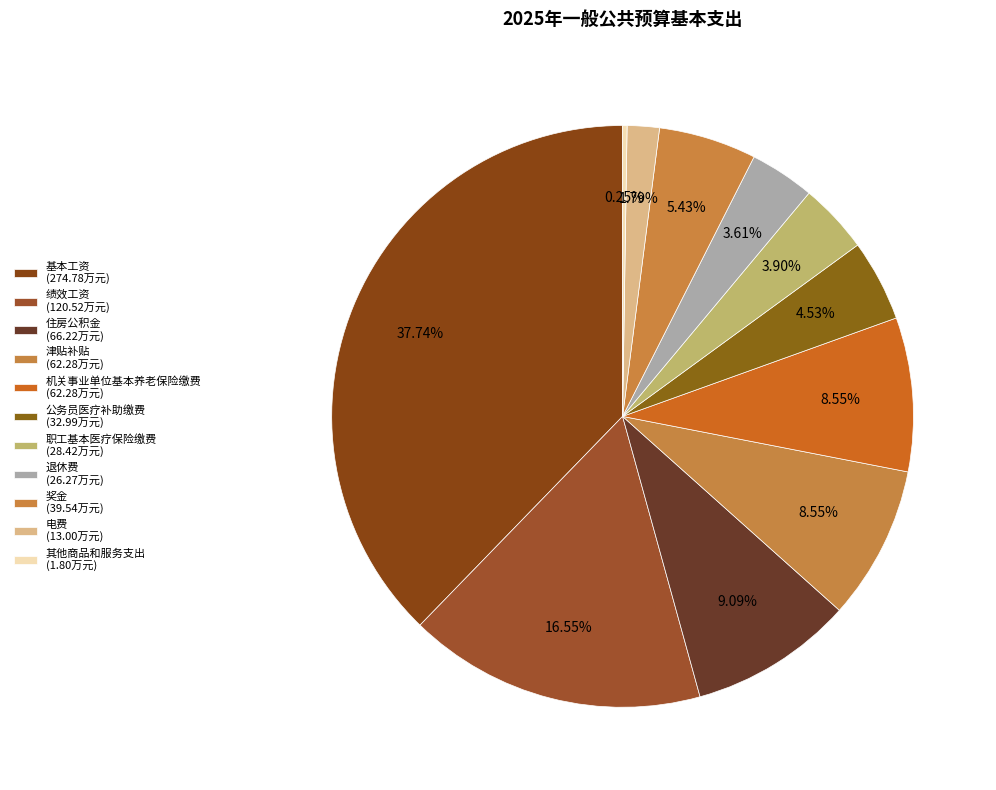

To the nearest percent, what portion does 公务员医疗补助缴费 represent?

5%